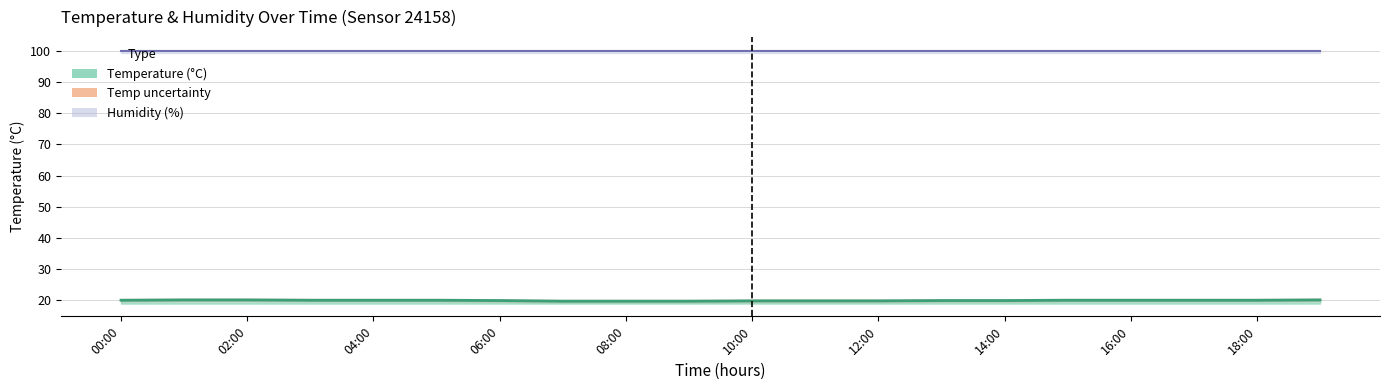

The chart shows a value of 20.0 at 17:00. True or false?

True